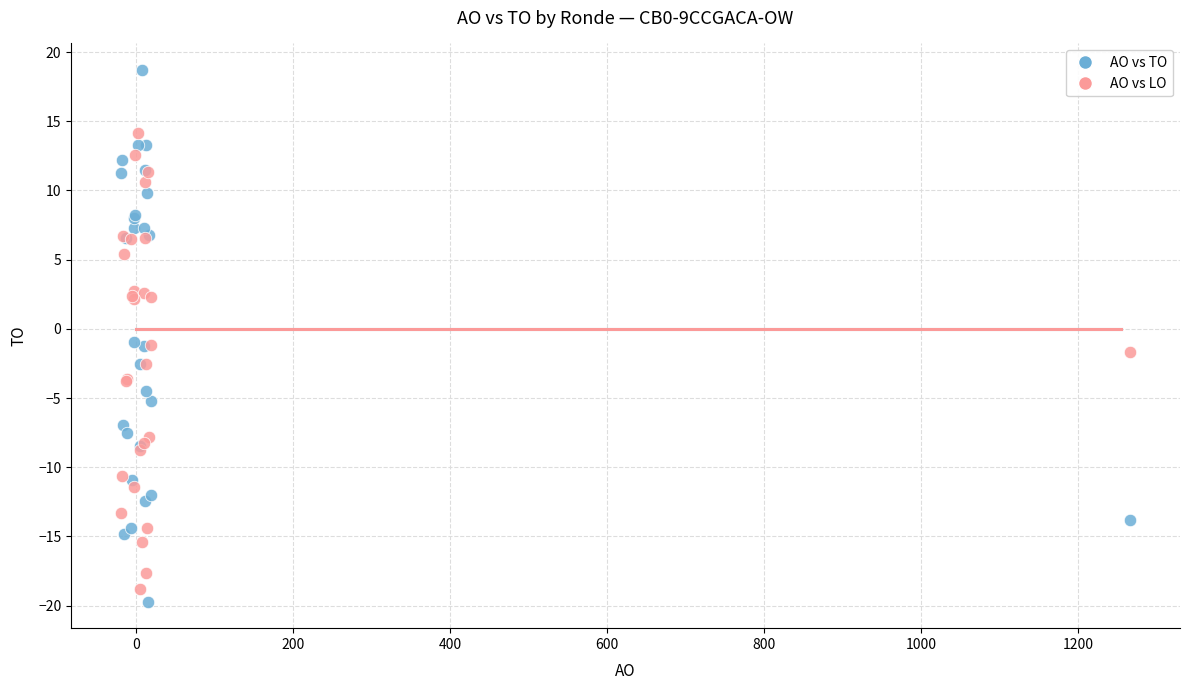

Which series has the widest spread of Y values?

AO vs TO